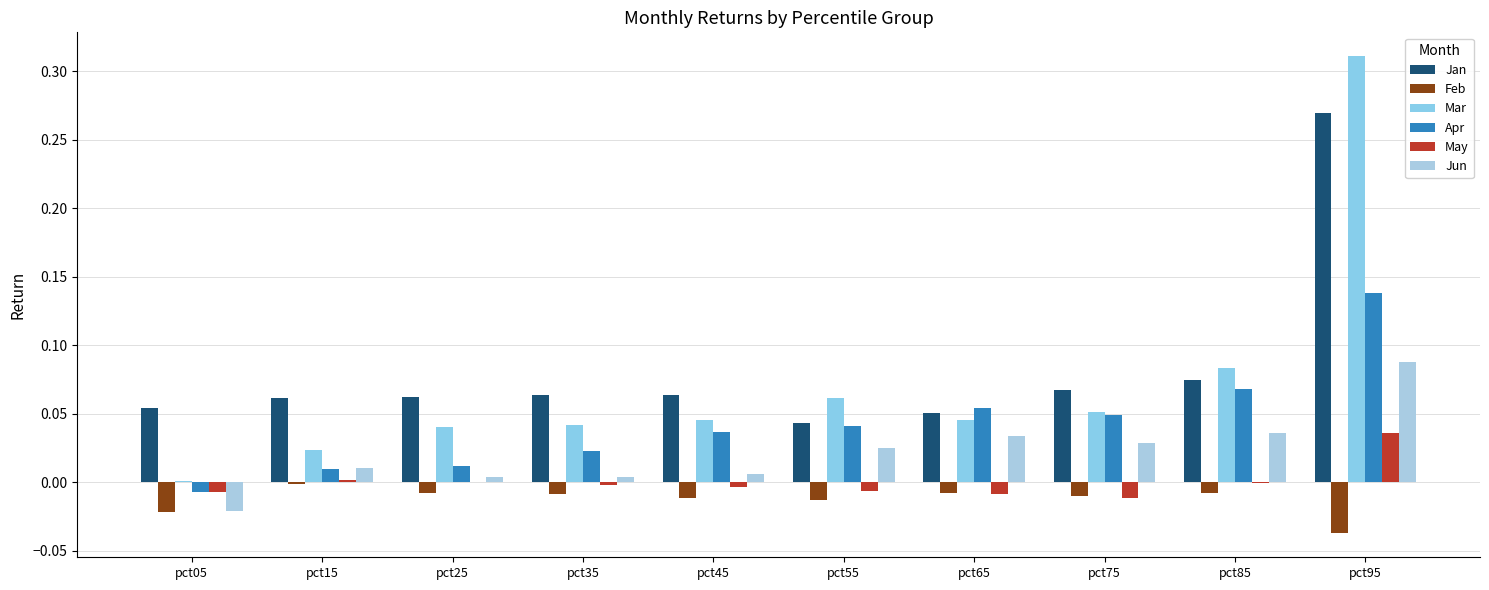

How many groups of bars are there?

10